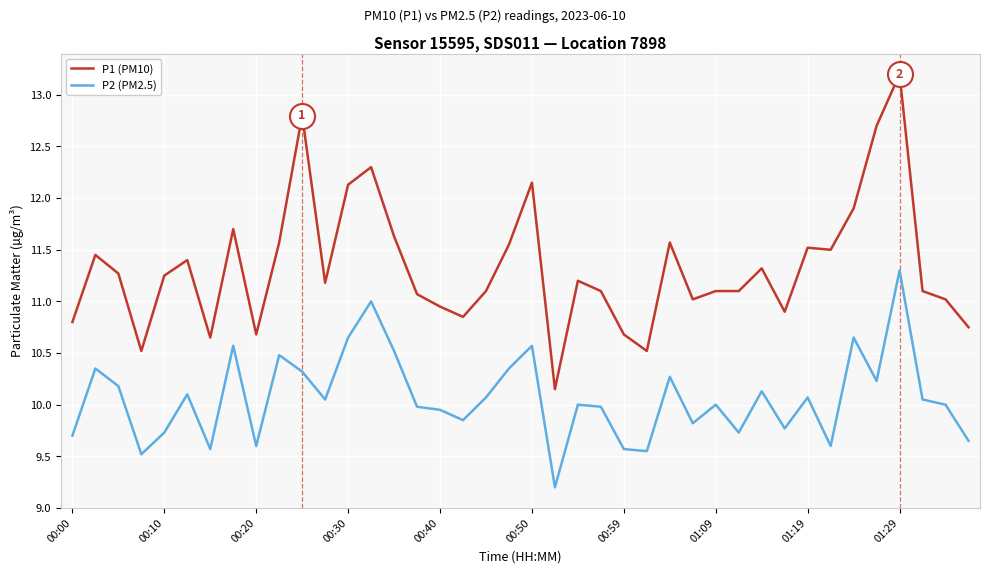

Which series has the largest total across all categories?

P1 (PM10)